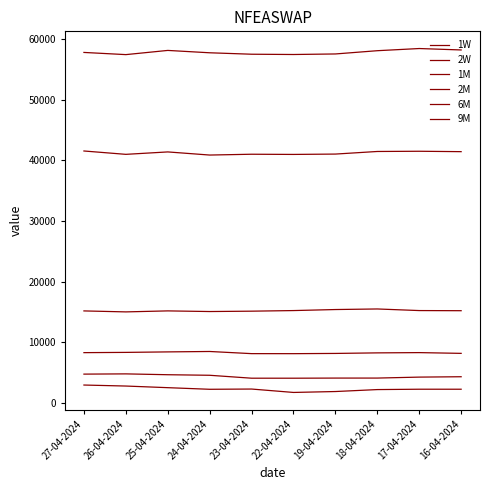

Is this an area chart (filled region under the line)?

No